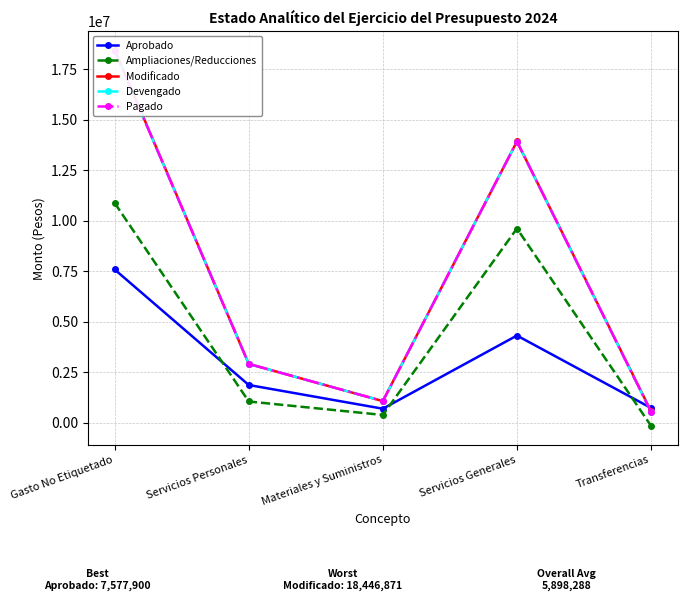

How many distinct data groups are displayed?

5